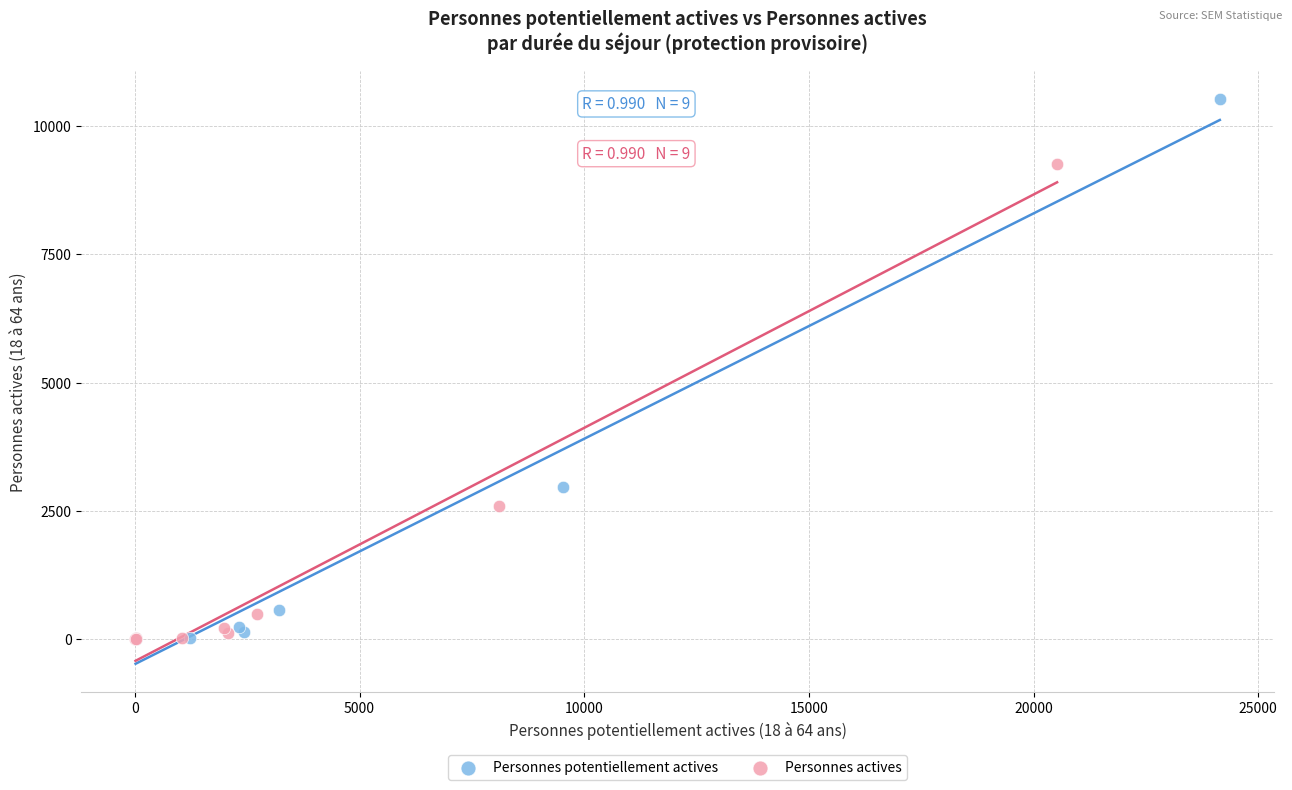

Which series reaches the maximum Y coordinate?

Personnes potentiellement actives